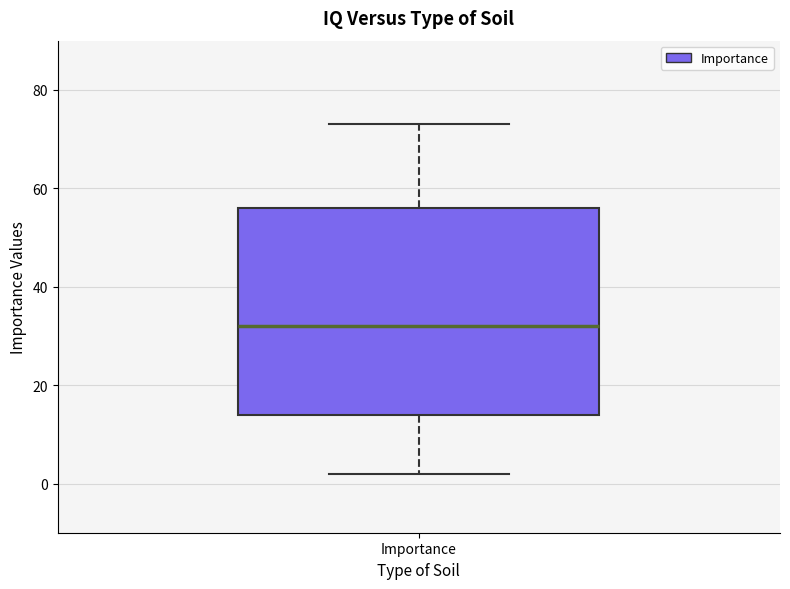

Transcribe this box plot: give where the median line is, the range the box spans, and where the two whiskers end, as read against the y-axis. The values are not printed on the chart, so give them approximately, as read against the axis.

median 32, box 14 to 56, whiskers 2 to 74